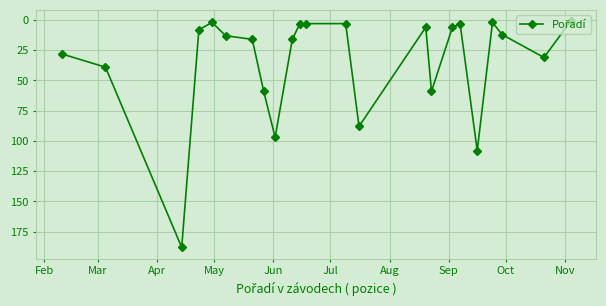

What is the greatest value displayed?

188